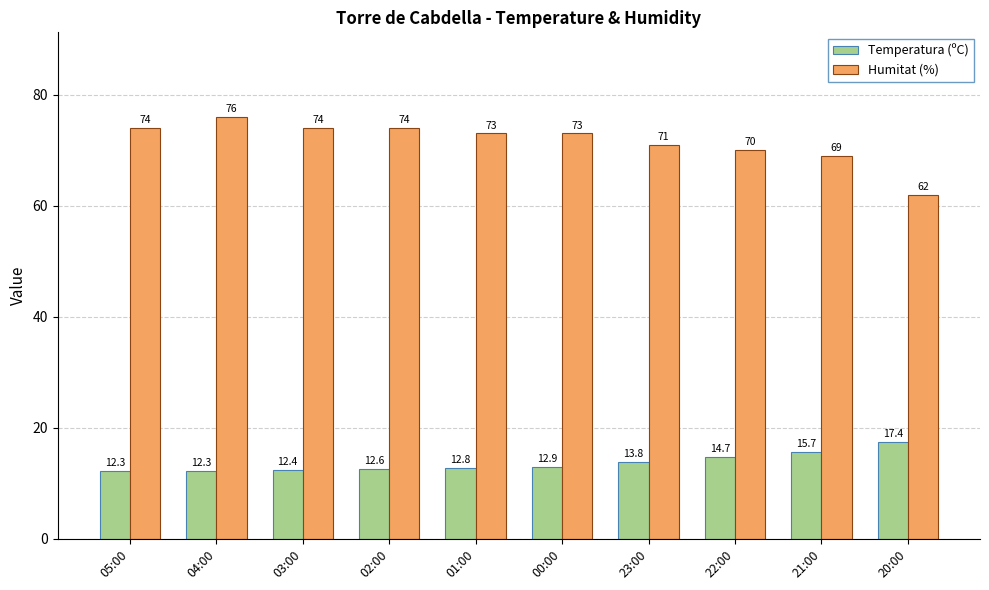

Is it true that Temperatura (ºC) equals 12.3 at 04:00?

True